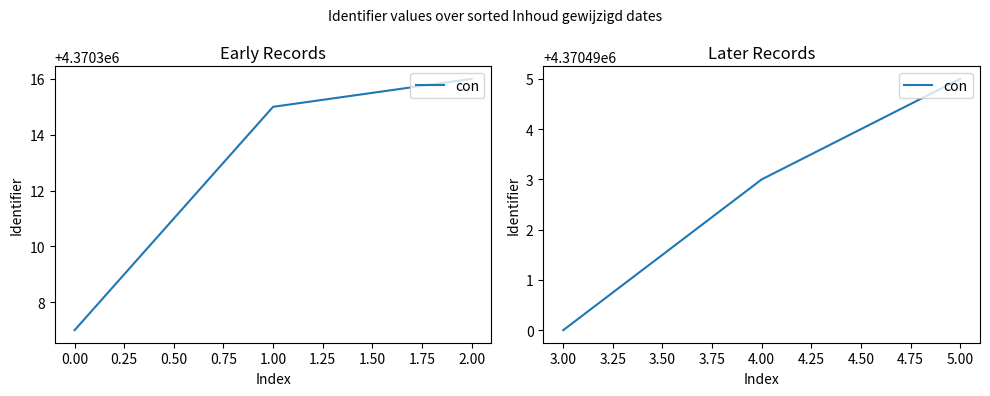

What is the average value?

4370493